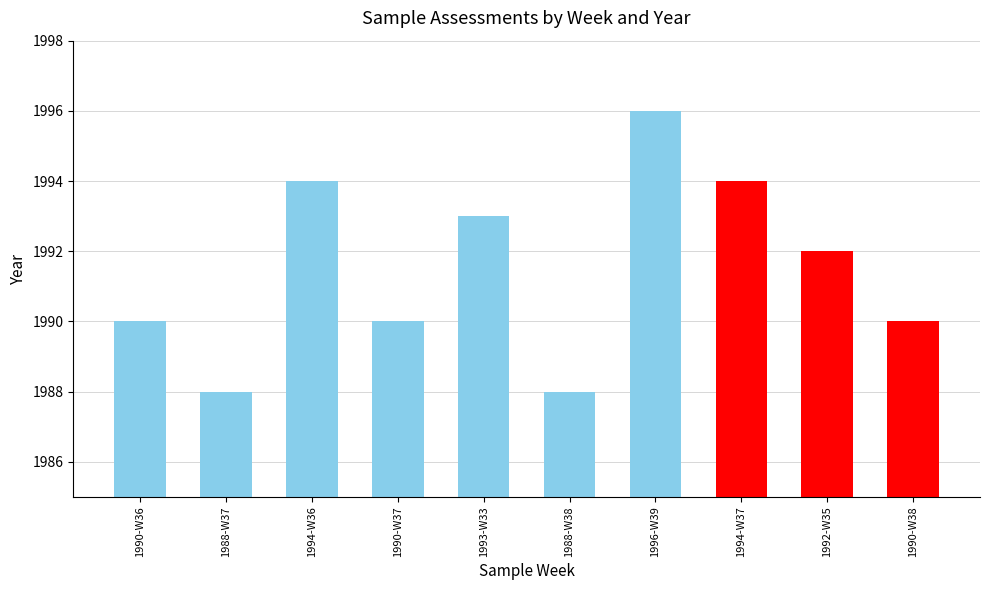

How many data points are less than 1992?

5